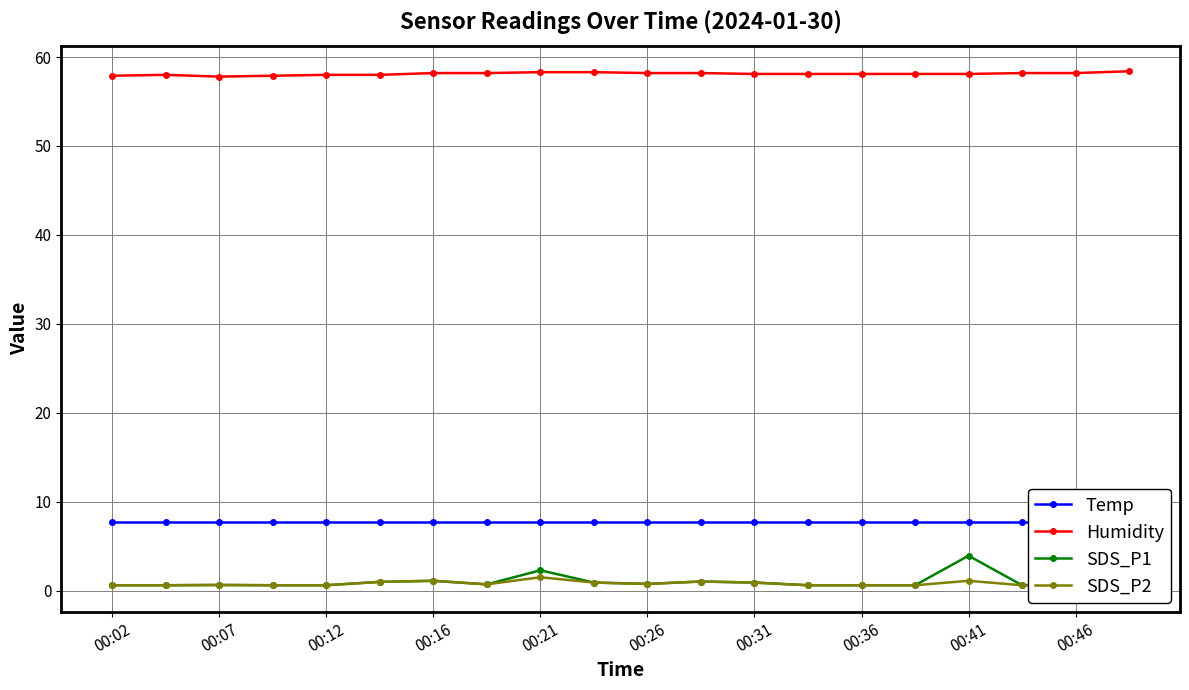

What is the lowest value of the Humidity series?

57.8